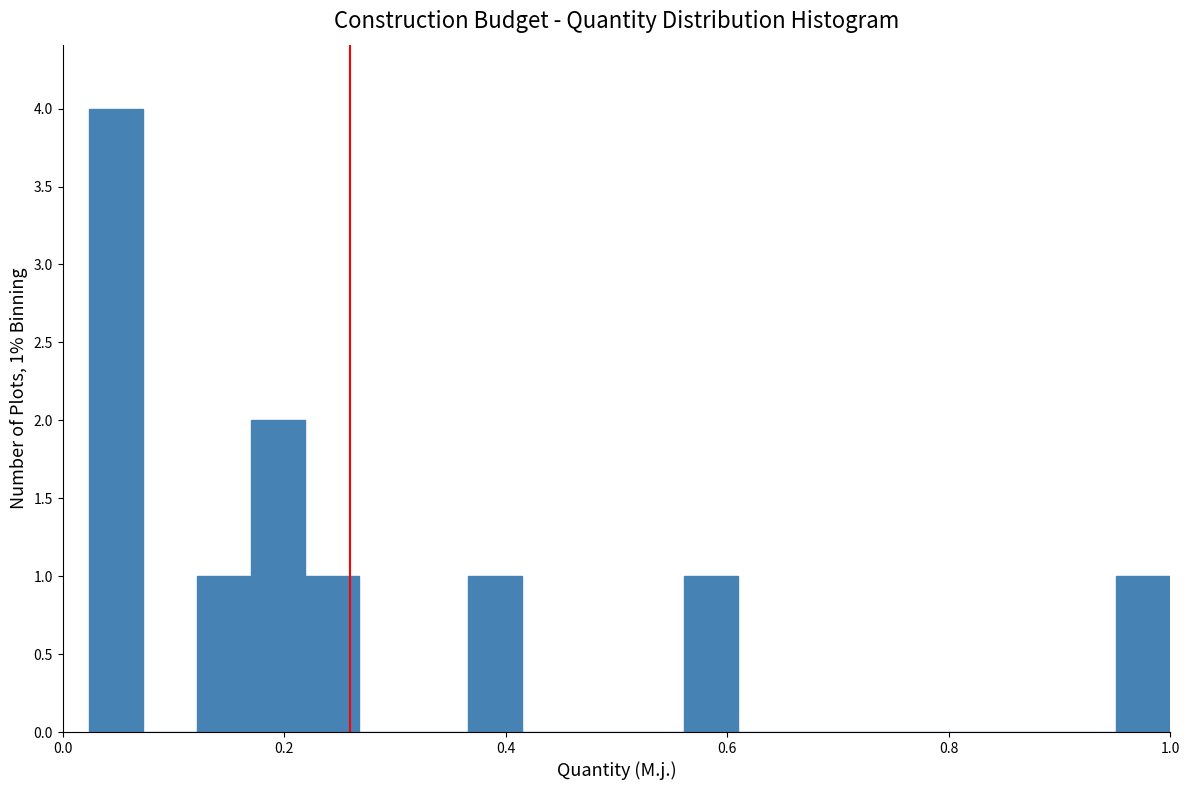

Around what value on the x-axis is the tallest bar? Give the approximate position of its centre, as read against the axis.

0.04